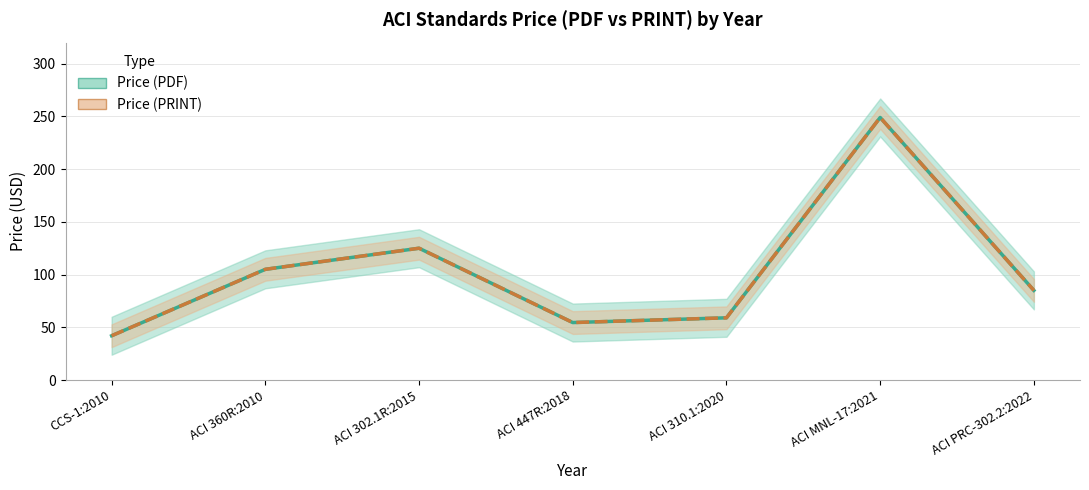

What is the label of the 7th point from the left?

ACI PRC-302.2:2022